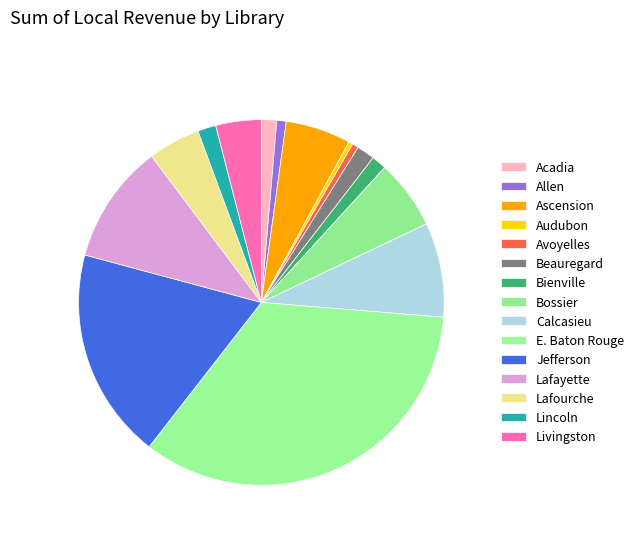

To the nearest percent, what is the difference between the largest and smallest slice percentages?

34%